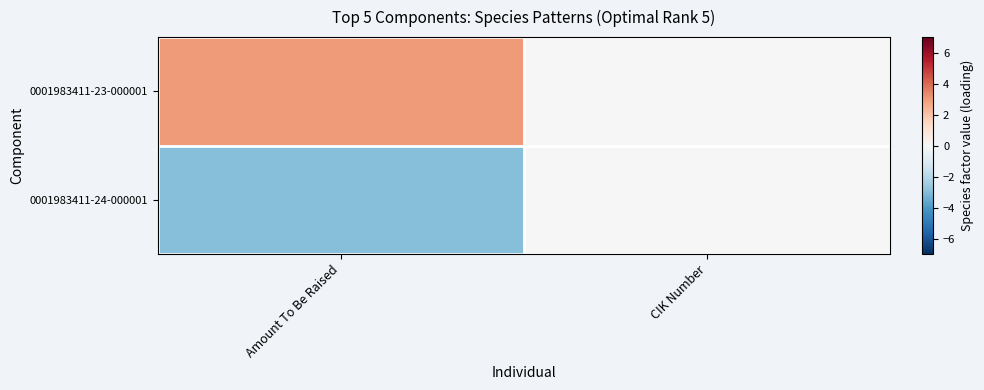

At which category is the sum across all series the highest?

Amount To Be Raised